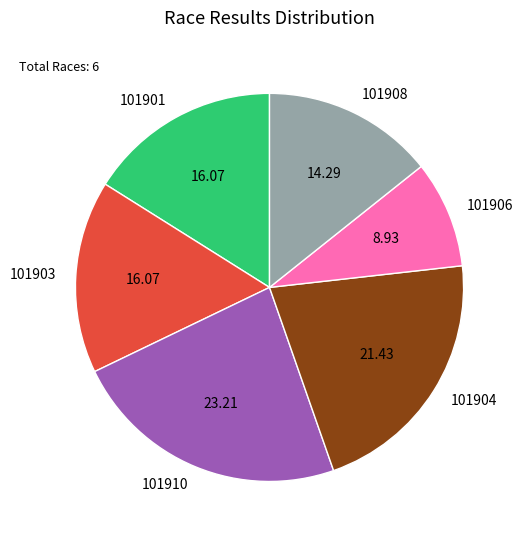

How many segments does this pie chart have?

6